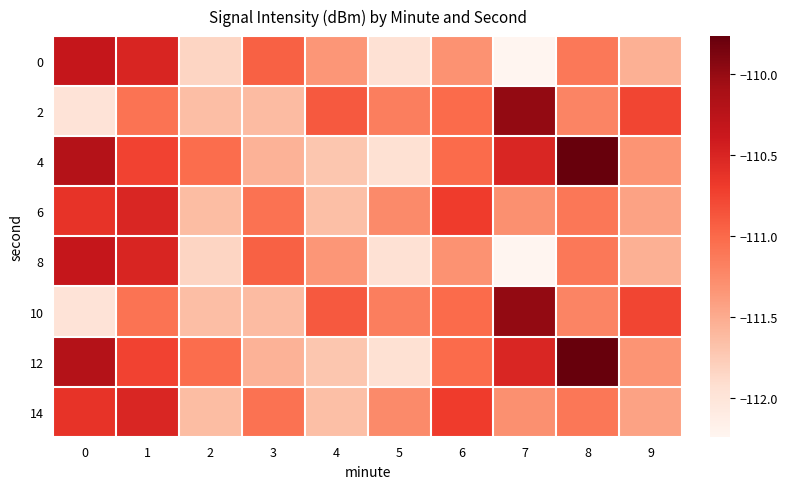

How many data points does each series have?

10